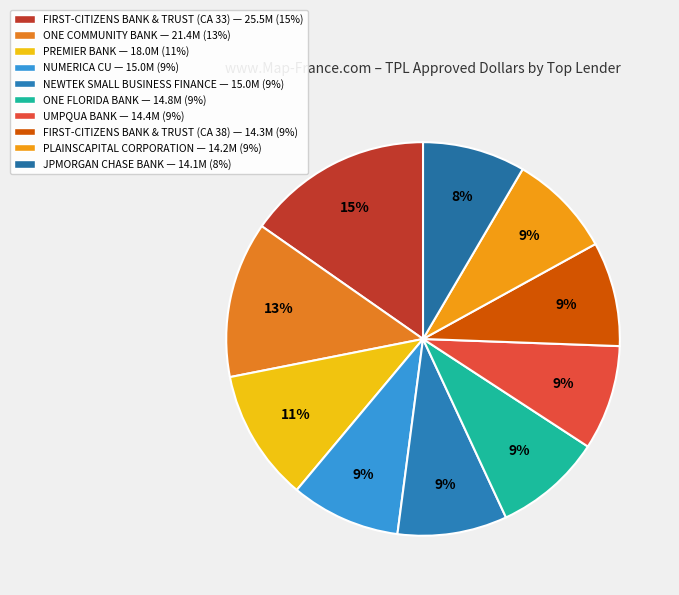

How many segments does this pie chart have?

10